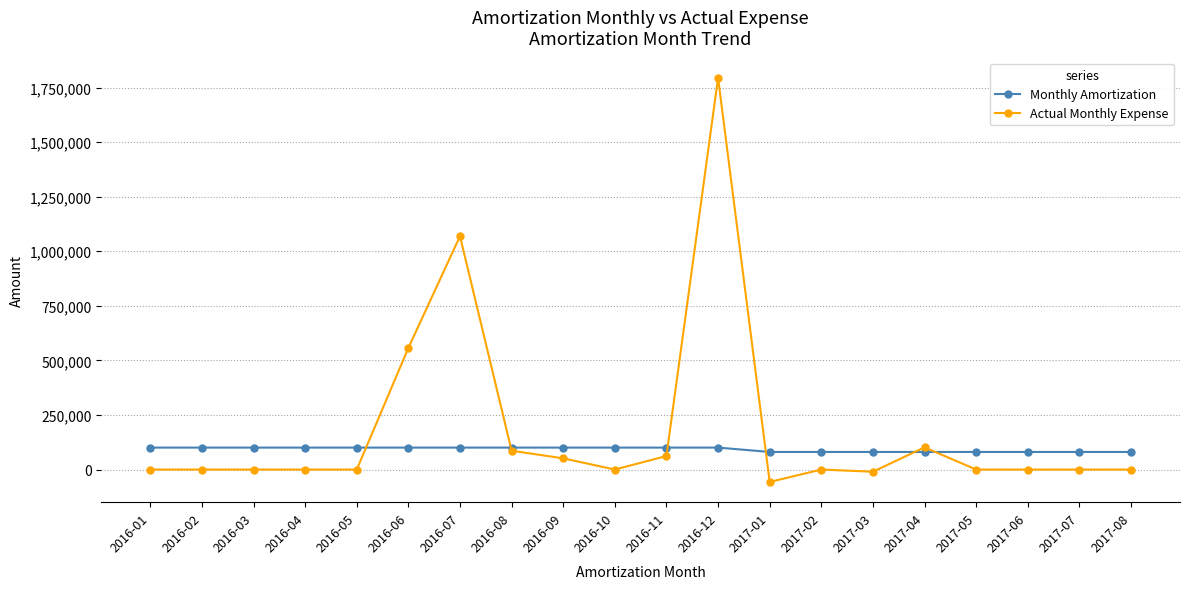

Read the Monthly Amortization value at 2017-01.

80596.0